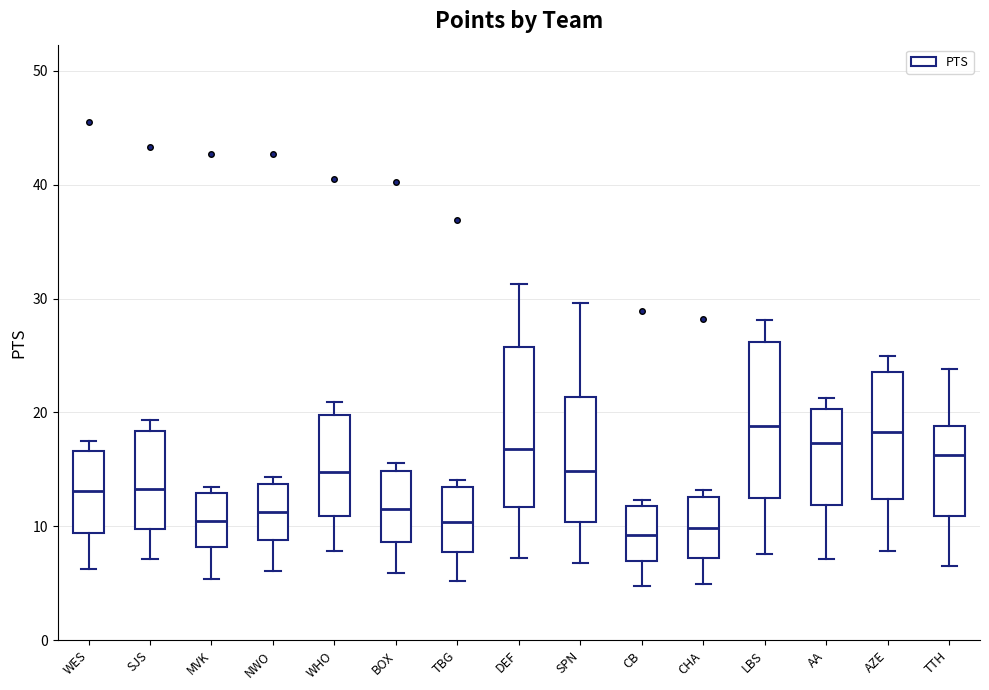

Reading left to right, transcribe this box plot: for each box, give where its median line is, the range the box spans, and where its two whiskers end, as read against the y-axis. The values are not printed on the chart, so give them approximately, as read against the axis.

WES: median 13, box 9 to 17, whiskers 6 to 17 (just above the box's upper edge)
SJS: median 13, box 10 to 18, whiskers 7 to 19
MVK: median 11, box 8 to 13, whiskers 5 to 14
NWO: median 11, box 9 to 14, whiskers 6 to 14 (just above the box's upper edge)
WHO: median 15, box 11 to 20, whiskers 8 to 21
BOX: median 12, box 9 to 15, whiskers 6 to 16
TBG: median 10, box 8 to 13, whiskers 5 to 14
DEF: median 17, box 12 to 26, whiskers 7 to 31
SPN: median 15, box 10 to 21, whiskers 7 to 30
CB: median 9, box 7 to 12, whiskers 5 to 12 (just above the box's upper edge)
CHA: median 10, box 7 to 13, whiskers 5 to 13 (just above the box's upper edge)
LBS: median 19, box 13 to 26, whiskers 8 to 28
AA: median 17, box 12 to 20, whiskers 7 to 21
AZE: median 18, box 12 to 24, whiskers 8 to 25
TTH: median 16, box 11 to 19, whiskers 7 to 24